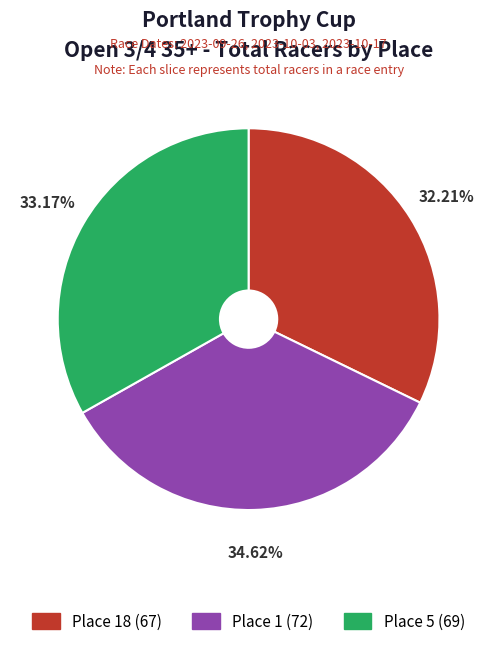

To the nearest percent, what is the difference between the largest and smallest slice percentages?

2%